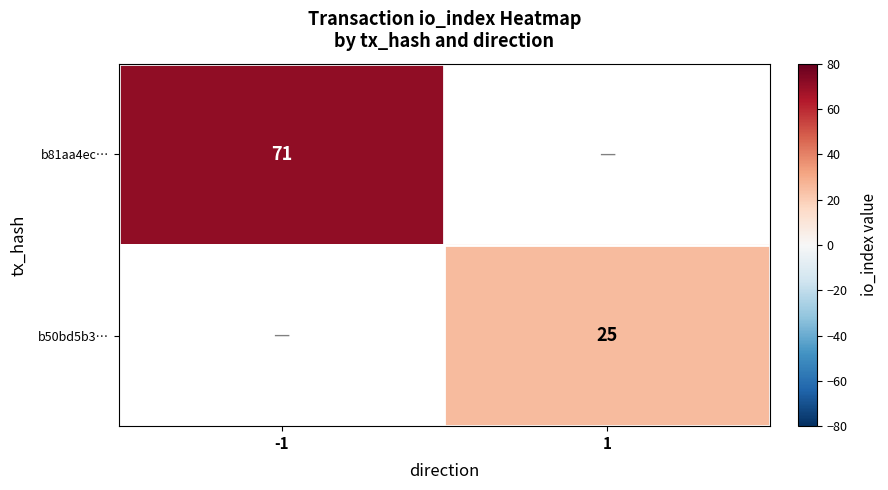

How many data points does each series have?

2